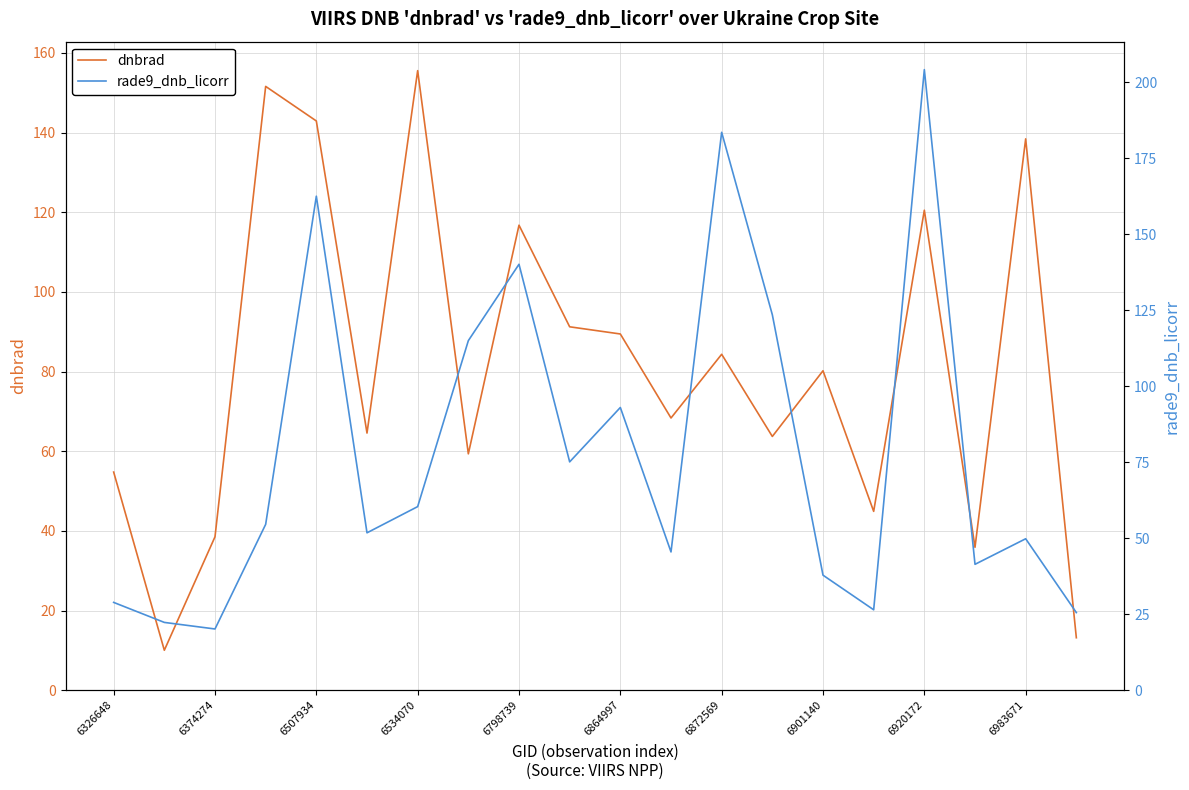

Which category has the highest value in the dnbrad series?

6534070